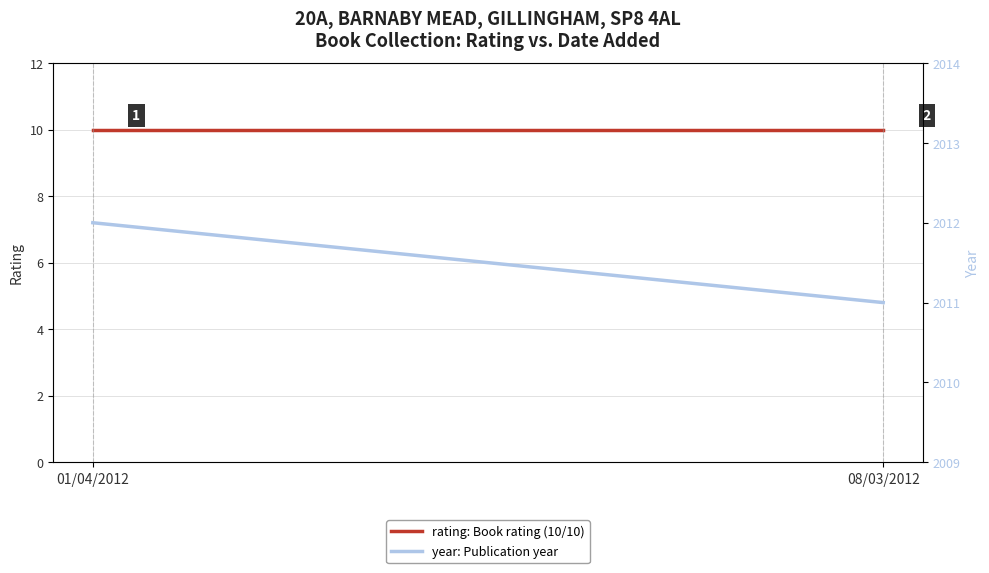

At which category is the sum across all series the highest?

01/04/2012